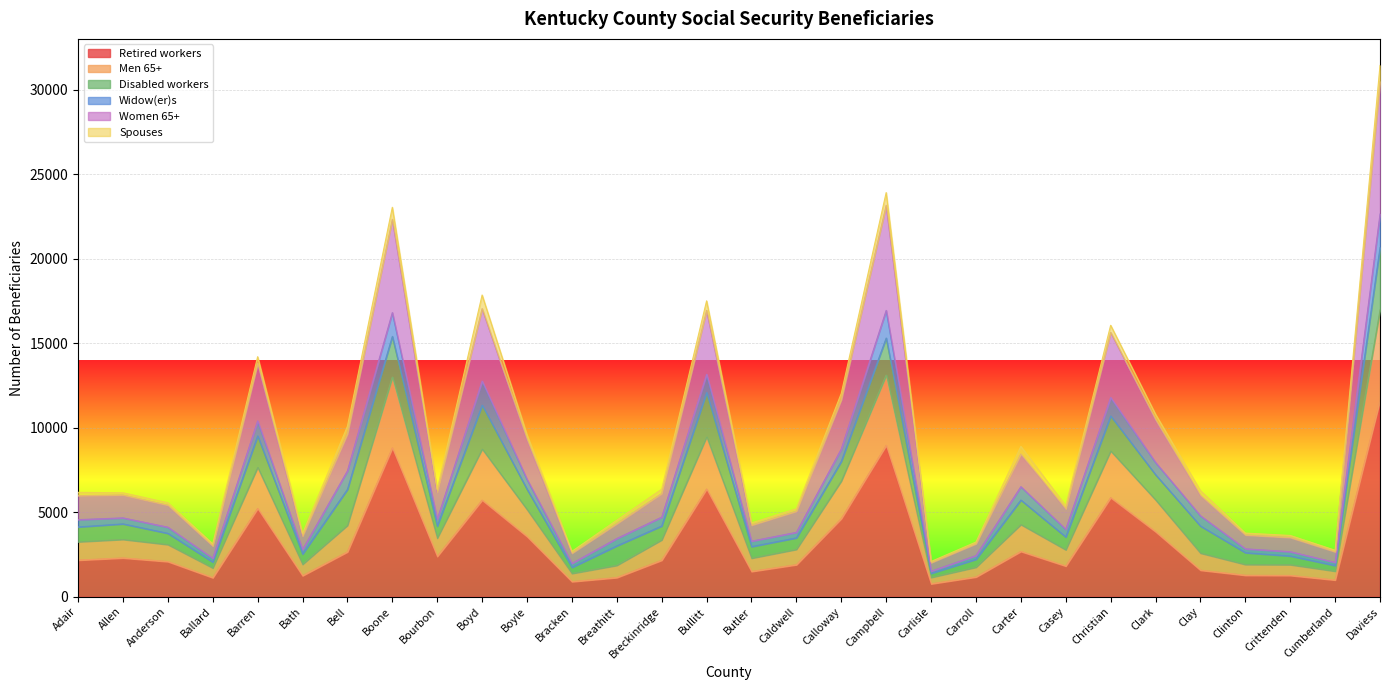

At which category is the sum across all series the highest?

Daviess